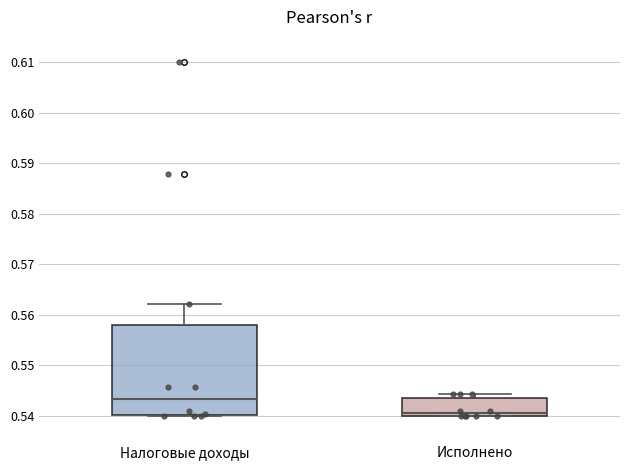

Reading left to right, transcribe this box plot: for each box, give where its median line is, the range the box spans, and where its two whiskers end, as read against the y-axis. The values are not printed on the chart, so give them approximately, as read against the axis.

Налоговые доходы: median 0.543, box 0.540 to 0.558, whiskers 0.540 to 0.562
Исполнено: median 0.540 (just above the box's lower edge), box 0.540 to 0.543, whiskers 0.540 to 0.544